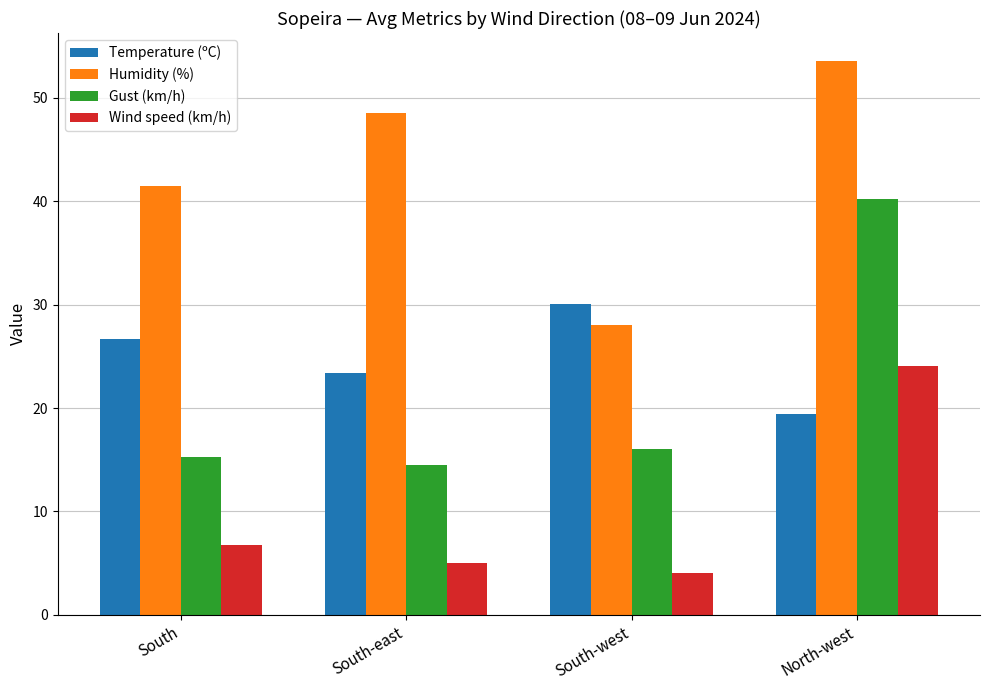

What are all the series names shown in the legend?

Temperature (ºC), Humidity (%), Gust (km/h), Wind speed (km/h)